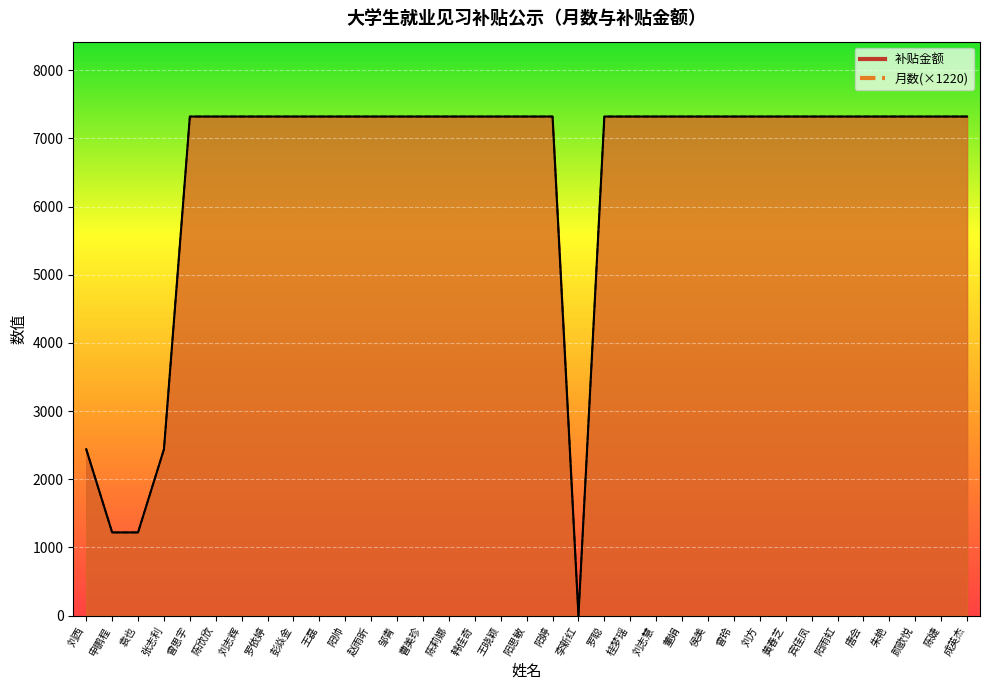

Reading right to left, extract all data points from this chart.

月数: 7320	7320	7320	7320	7320	7320	7320	7320	7320	7320	7320	7320	7320	7320	7320	0	7320	7320	7320	7320	7320	7320	7320	7320	7320	7320	7320	7320	7320	7320	7320	2440	1220	1220	2440
补贴金额: 7320	7320	7320	7320	7320	7320	7320	7320	7320	7320	7320	7320	7320	7320	7320	0	7320	7320	7320	7320	7320	7320	7320	7320	7320	7320	7320	7320	7320	7320	7320	2440	1220	1220	2440